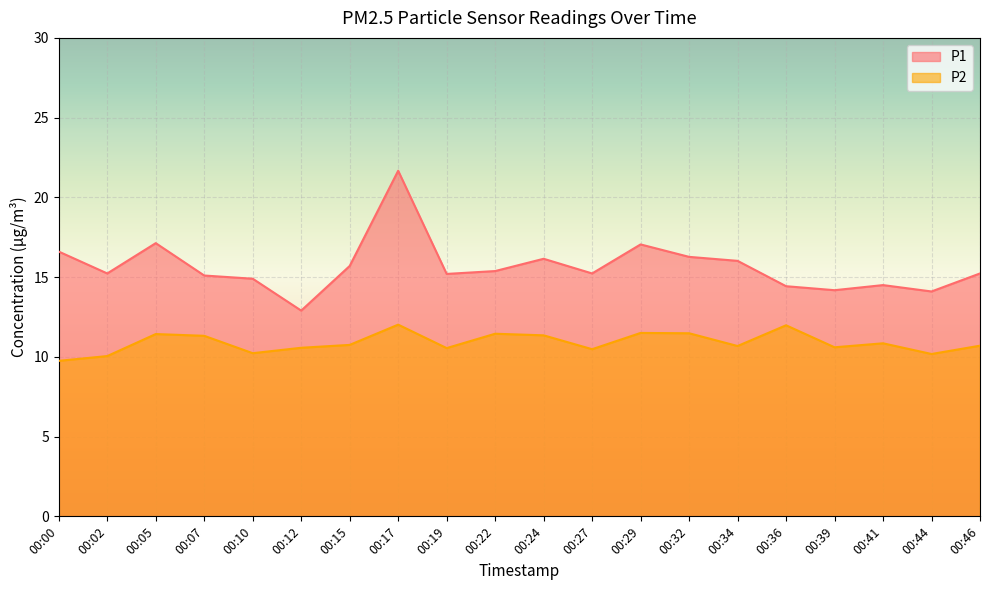

Rank the series by their average value, from lowest to highest.

P2, P1